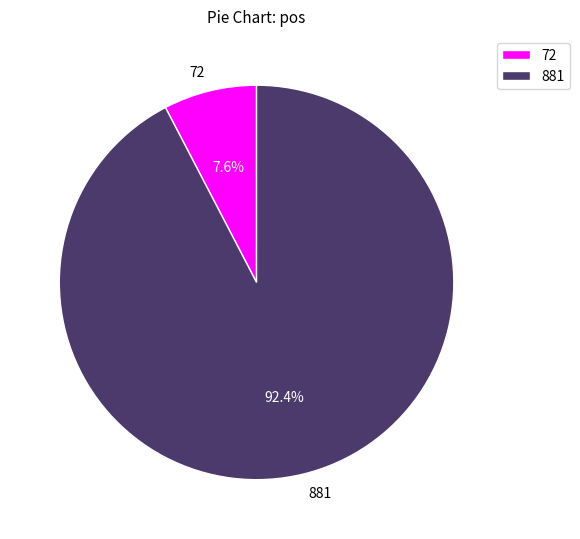

Count the number of slices in the pie.

2